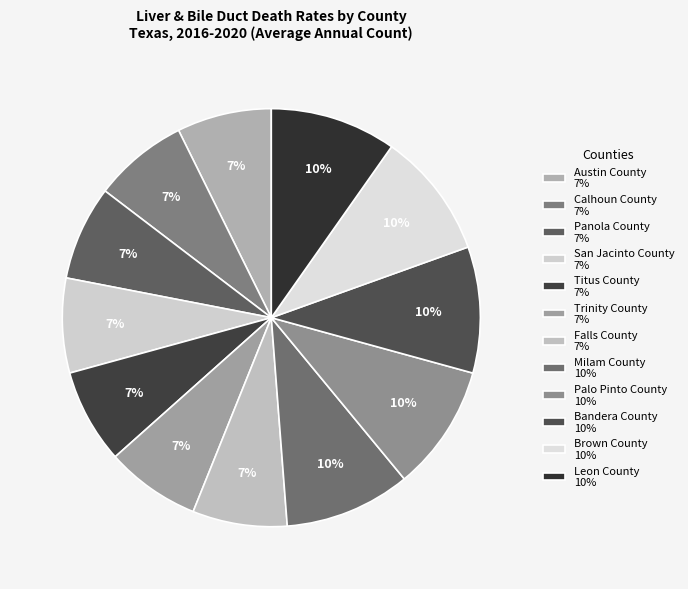

What portion of the pie excludes San Jacinto County?

92.7%